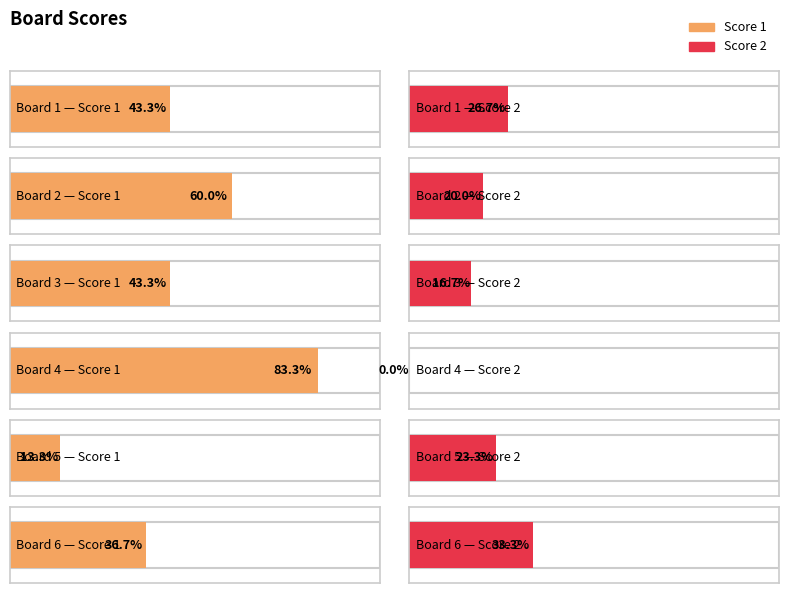

What is the sum of the Score 2 values at Board 2 and Board 6?

16